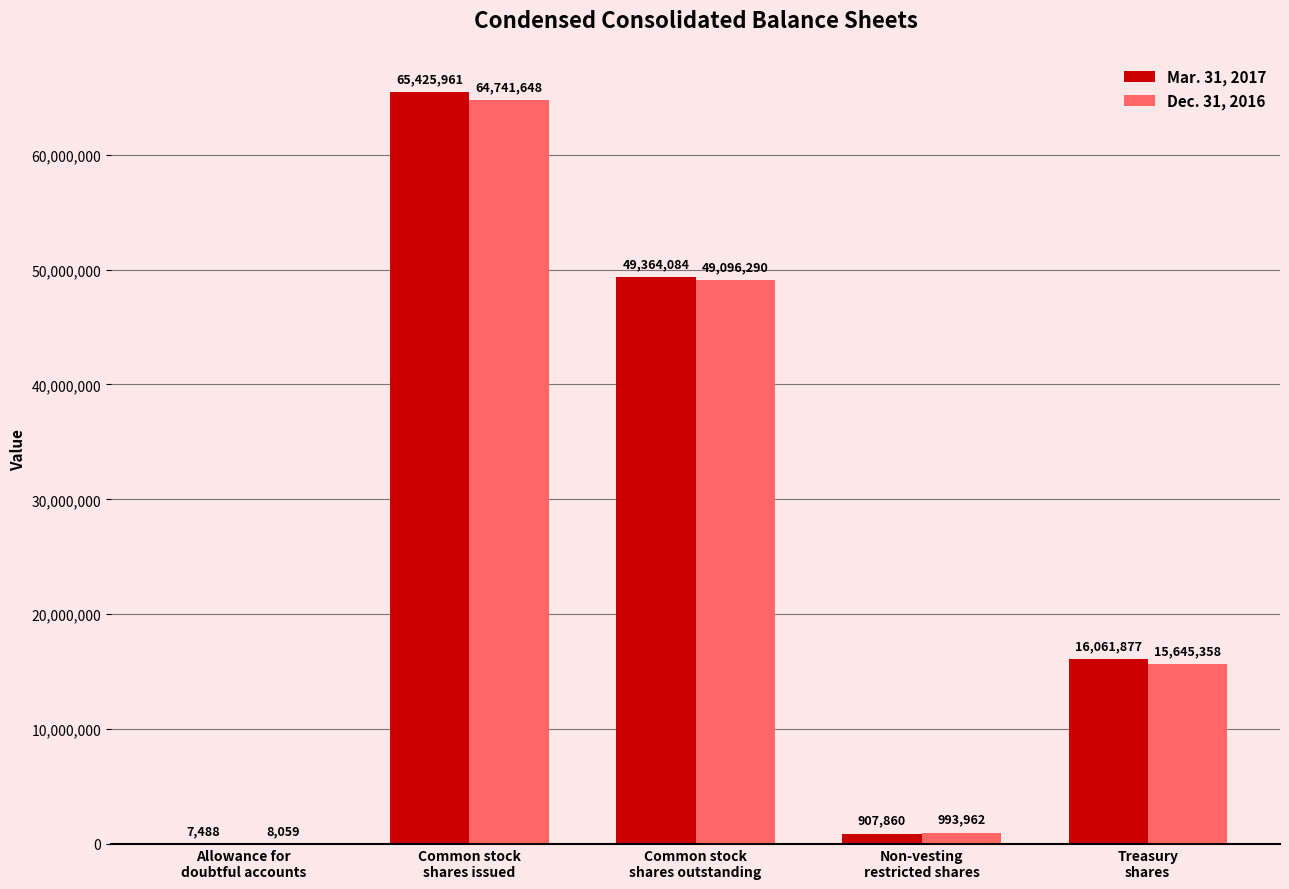

True or false: Mar. 31, 2017 has a value of 16061877 at Treasury
shares.

True